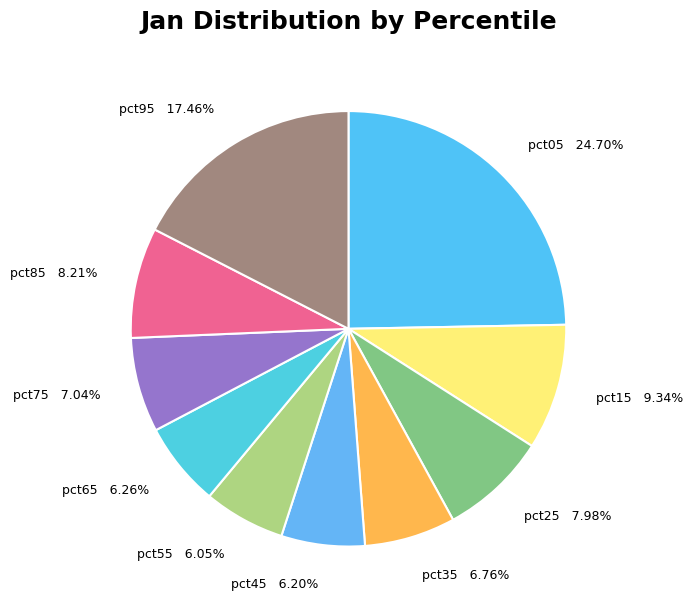

Which category has the biggest portion of the pie?

pct05